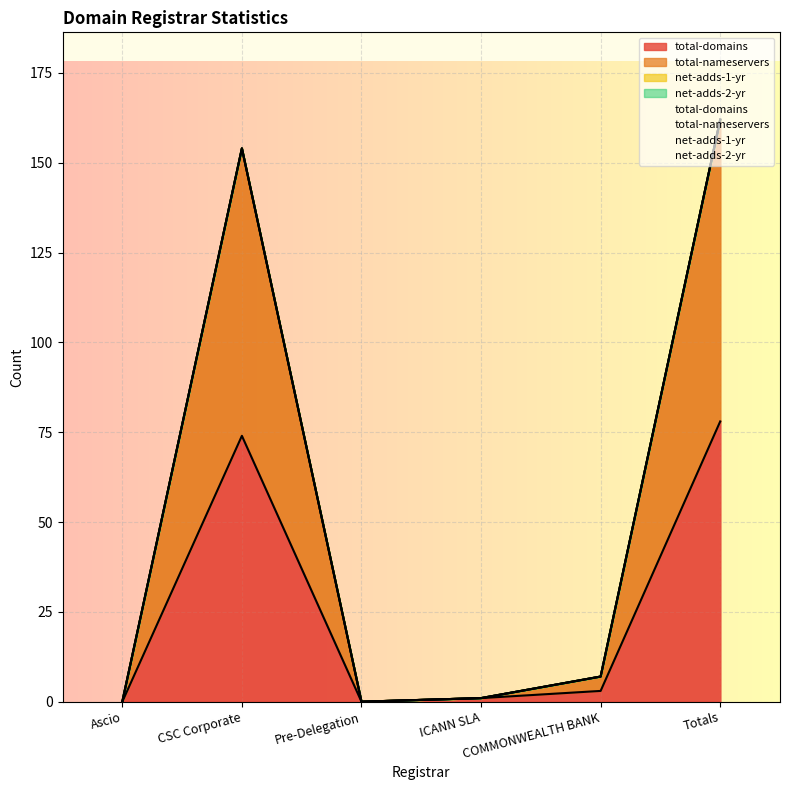

What is the value of the total-nameservers point at the 6th from the left?

162